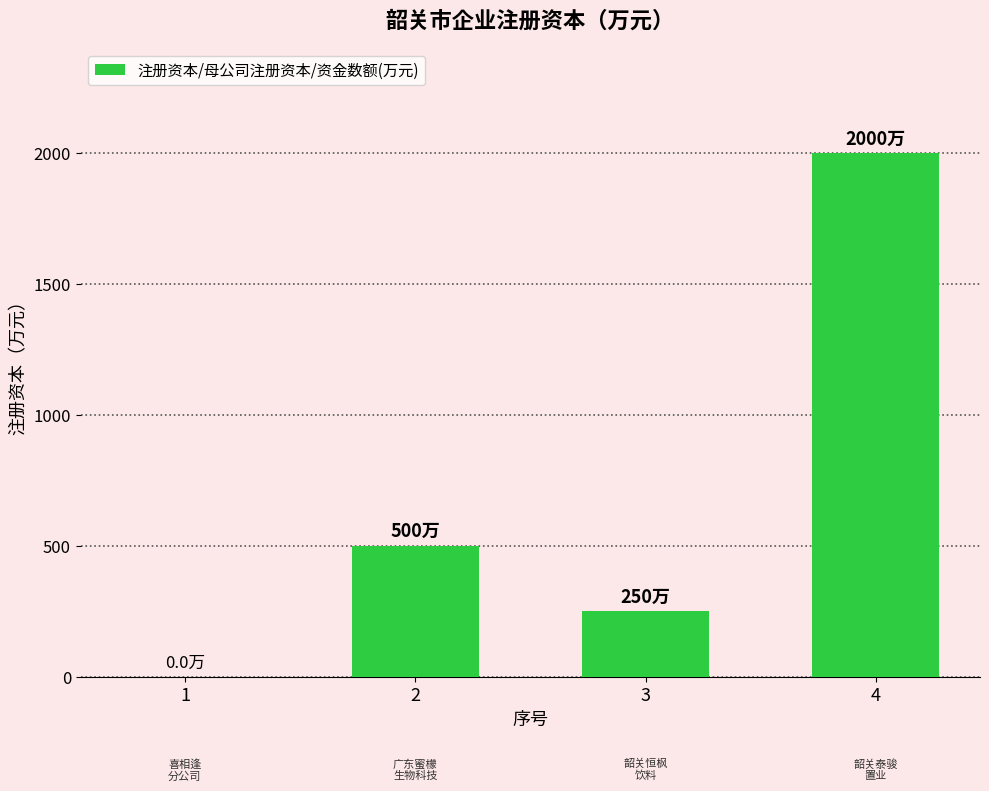

What is the change in value from 2 to 4?

+1500